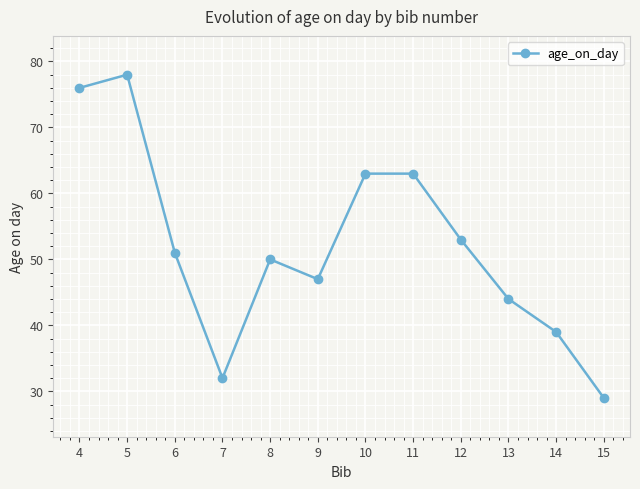

How many points are lower than both their immediate neighbors (excluding endpoints)?

2